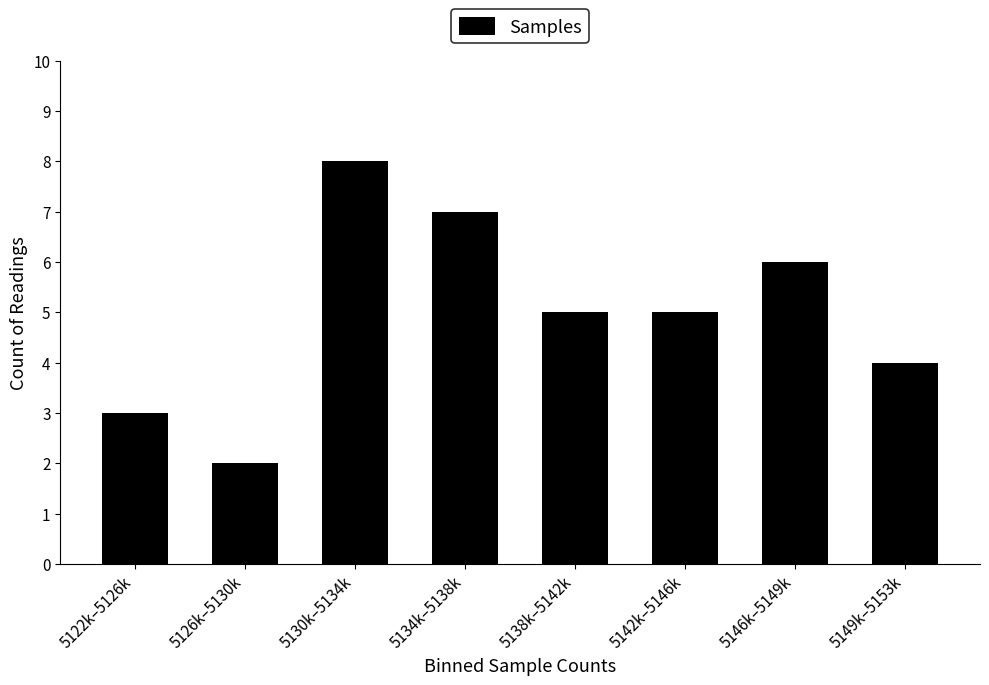

Reading right to left, transcribe all the data shown in this chart.

5149k–5153k=4	5146k–5149k=6	5142k–5146k=5	5138k–5142k=5	5134k–5138k=7	5130k–5134k=8	5126k–5130k=2	5122k–5126k=3